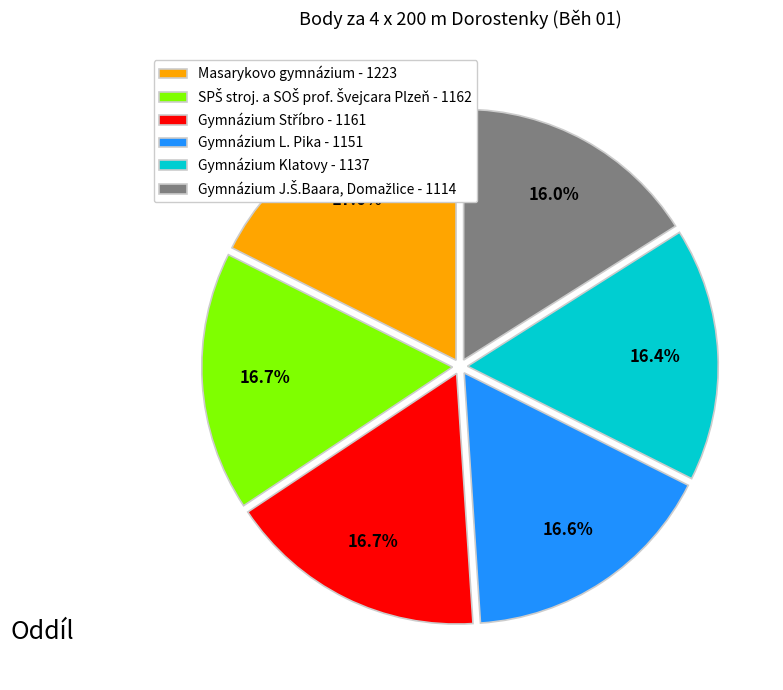

Which category has the biggest portion of the pie?

Masarykovo gymnázium